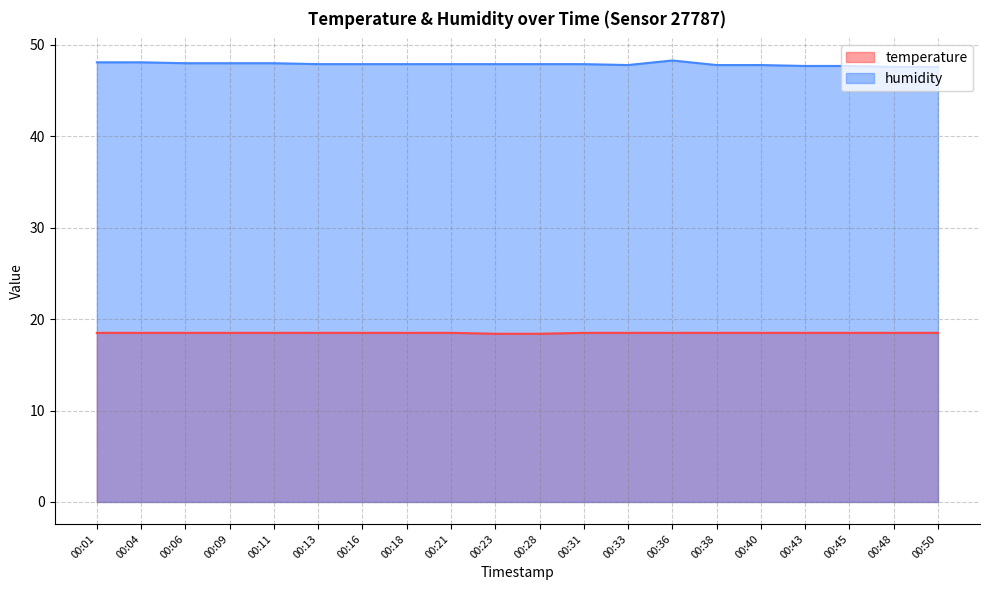

What is the difference between the highest and lowest values at 00:40?

29.3